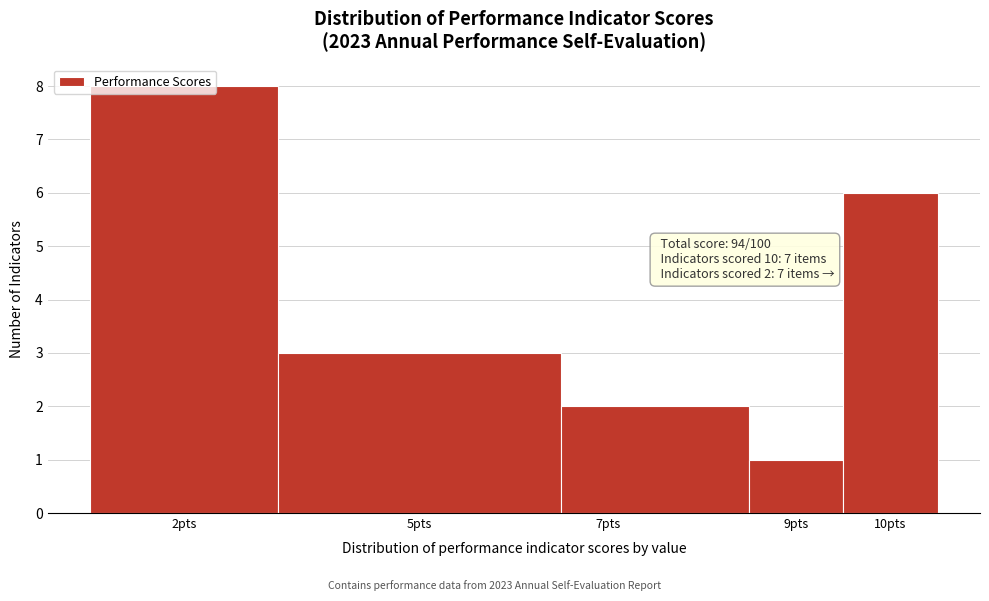

Between 7pts and 9pts, which is larger?

7pts